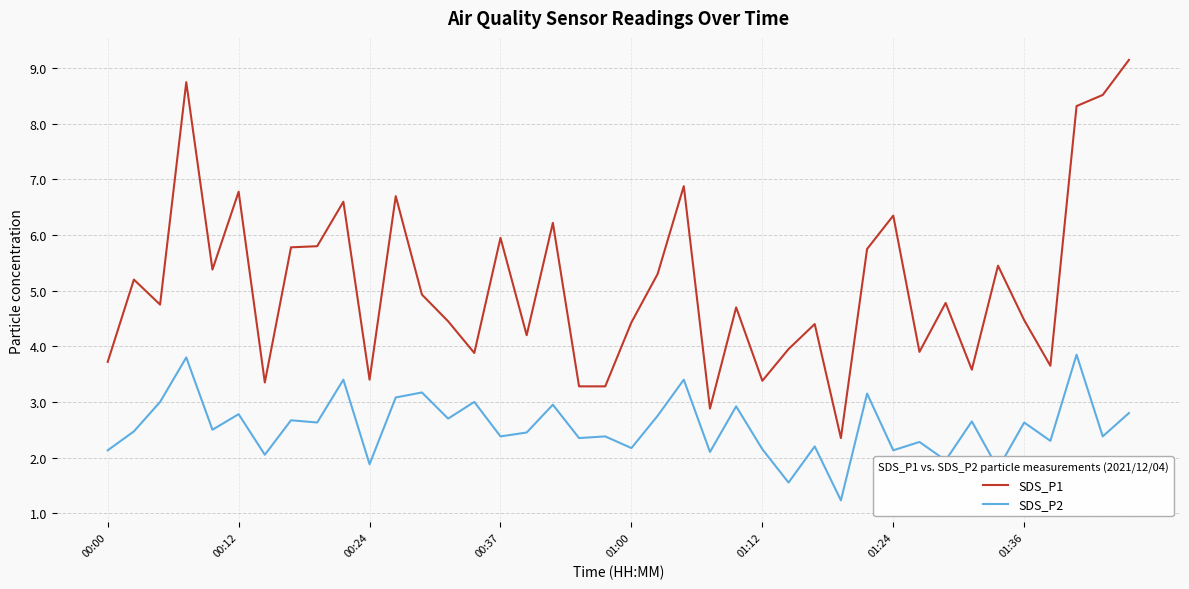

Which series has the widest spread of values?

SDS_P1